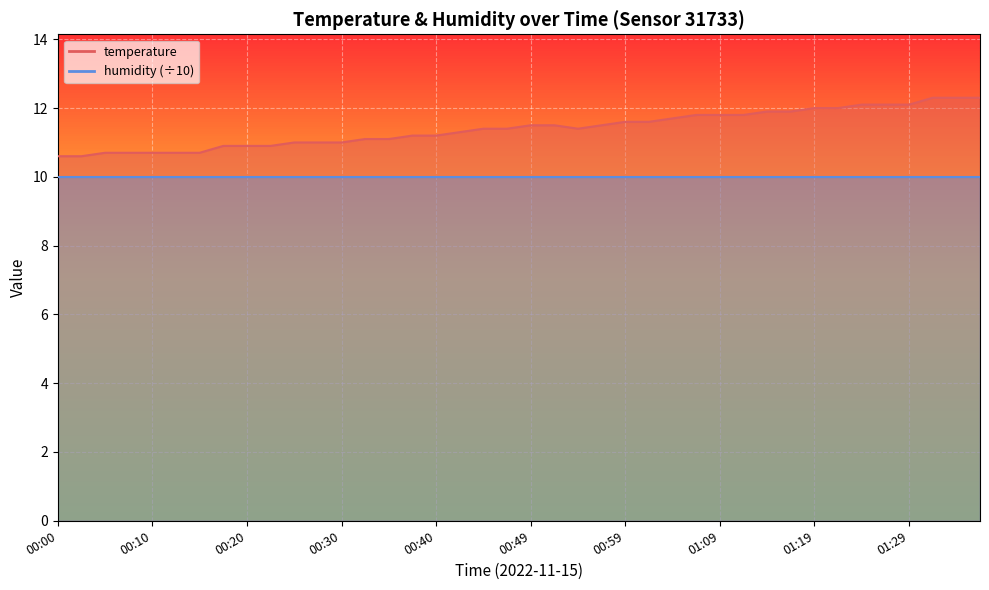

Rank the categories by value from highest to lowest.

01:31, 01:34, 01:36, 01:24, 01:26, 01:29, 01:19, 01:21, 01:14, 01:16, 01:07, 01:09, 01:11, 01:04, 00:59, 01:02, 00:49, 00:52, 00:57, 00:45, 00:47, 00:54, 00:42, 00:37, 00:40, 00:32, 00:35, 00:25, 00:27, 00:30, 00:18, 00:20, 00:22, 00:05, 00:08, 00:10, 00:13, 00:15, 00:00, 00:03